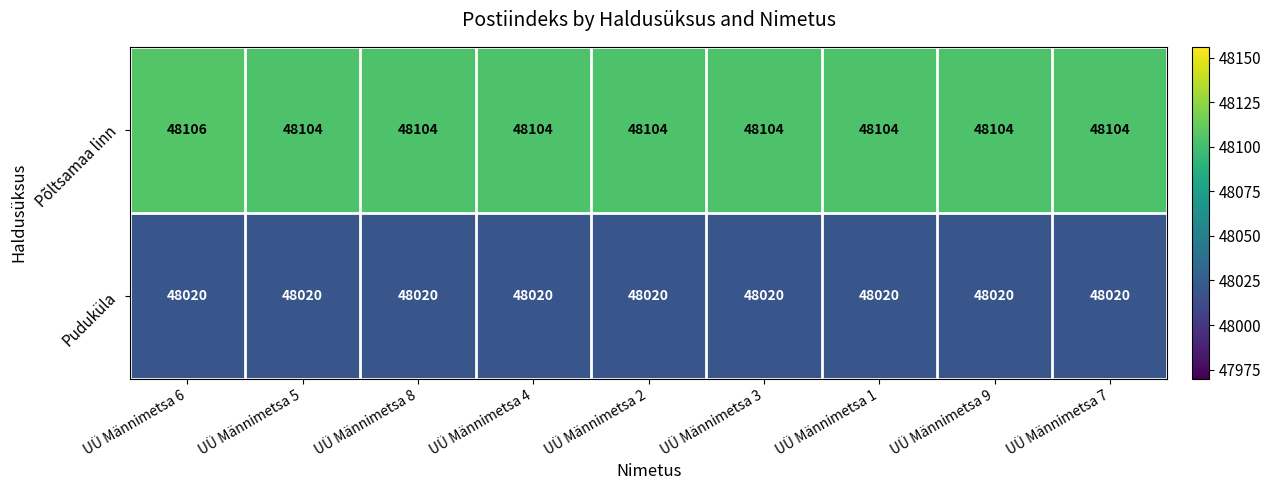

Is the value of Puduküla at UÜ Männimetsa 1 greater than the value of Põltsamaa linn at UÜ Männimetsa 1?

No